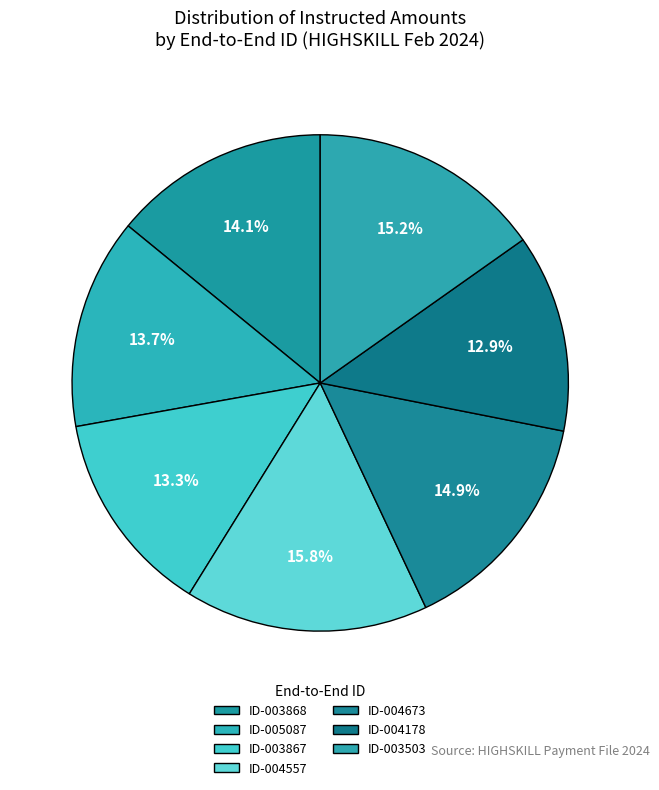

Which category has the biggest portion of the pie?

HIGHSKILL-004557-022024095707-3